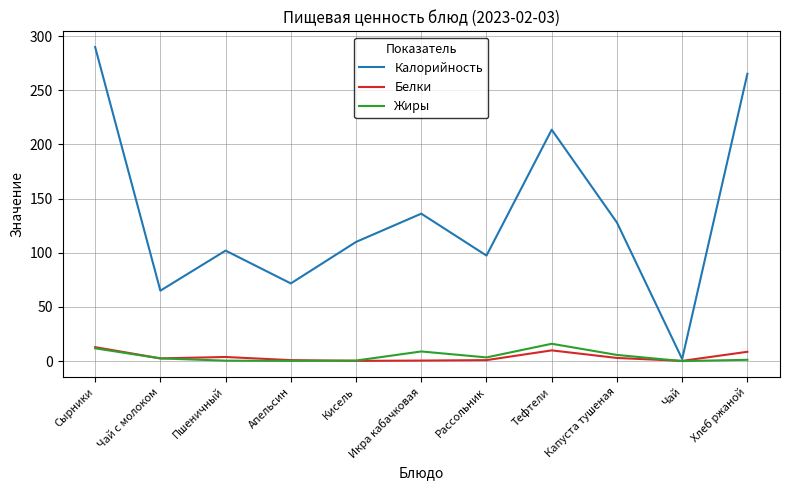

At which label is Калорийность closest to 145?

Икра кабачковая